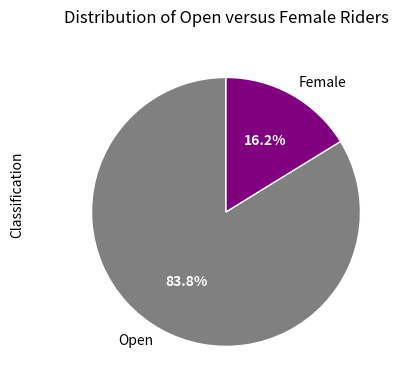

Is it true that Female is 16% of the pie?

True